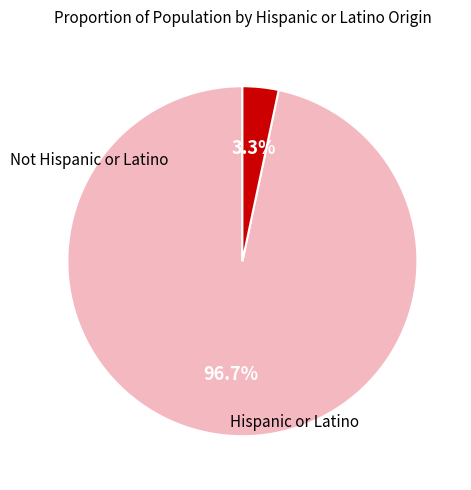

Is there any slice that represents more than half of the pie?

Yes